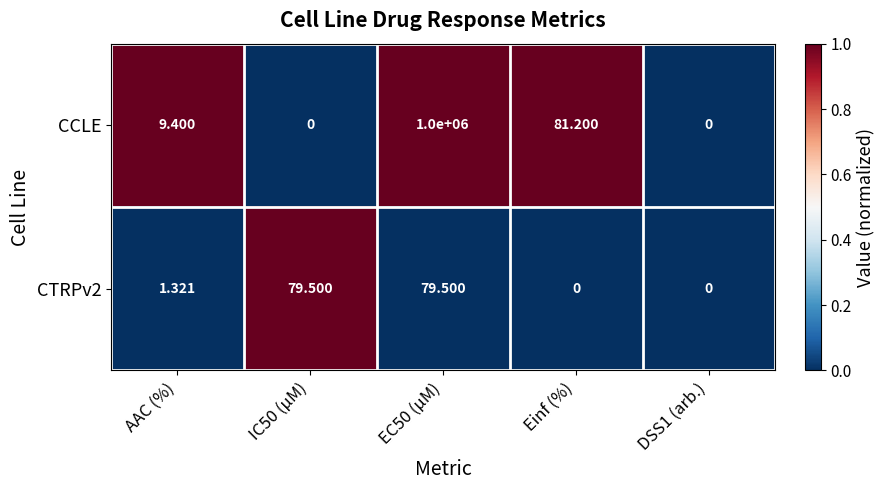

List the series in order of their peak value, highest first.

CCLE, CTRPv2